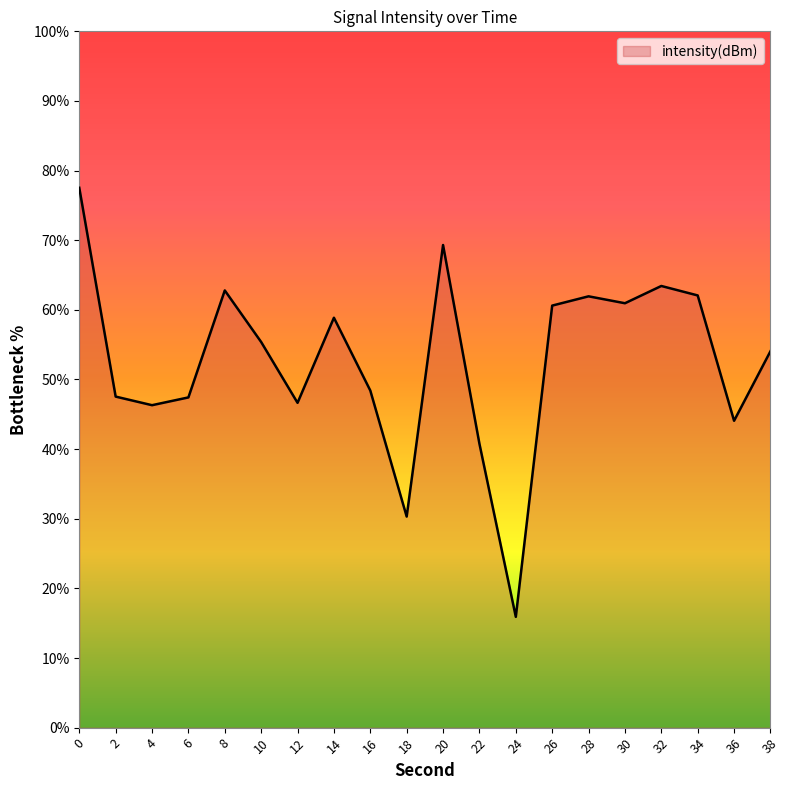

What is the approximate value at 20?

69.3